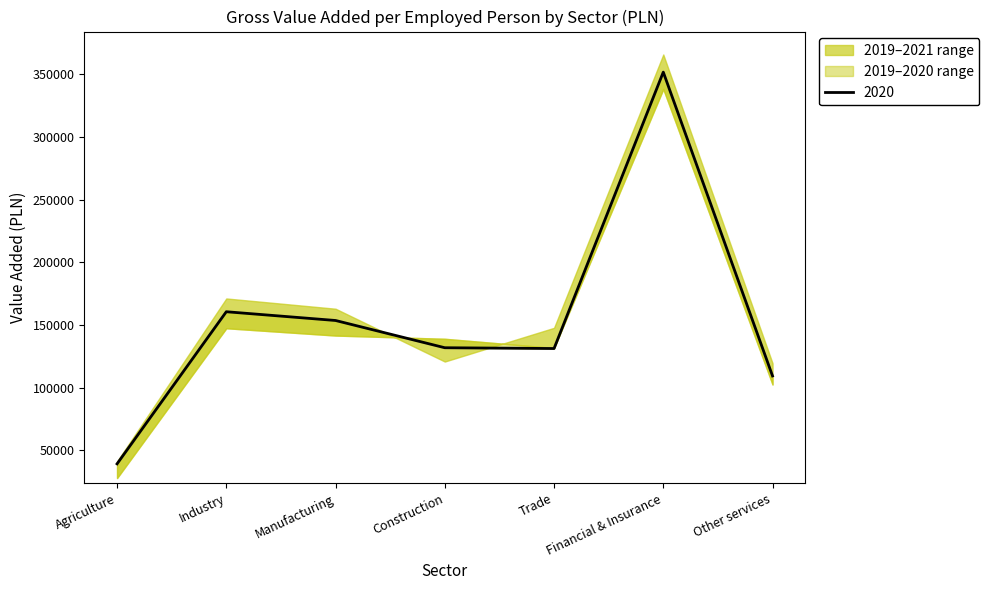

What is the difference between the maximum and minimum values in the 2021 series?

324596